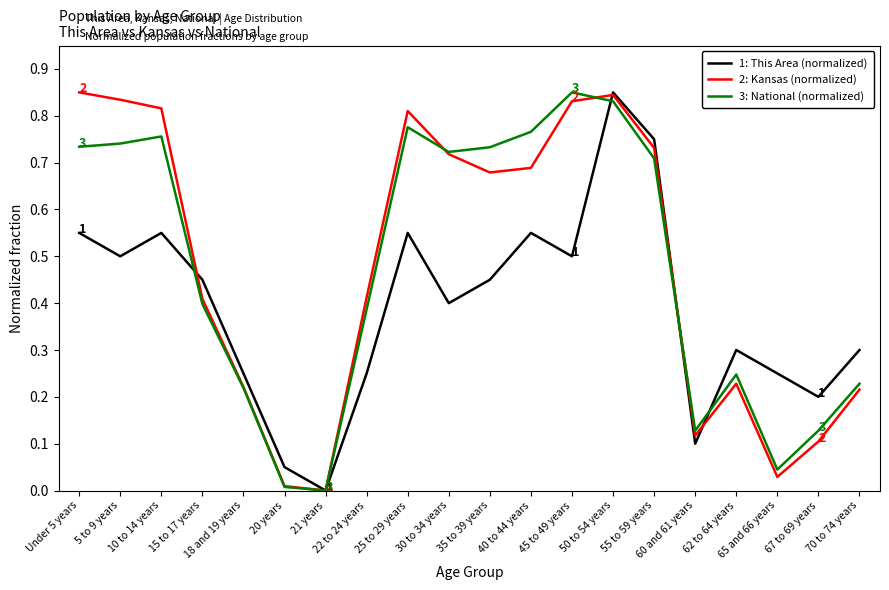

At which category does 1: This Area (normalized) reach its first local peak?

10 to 14 years